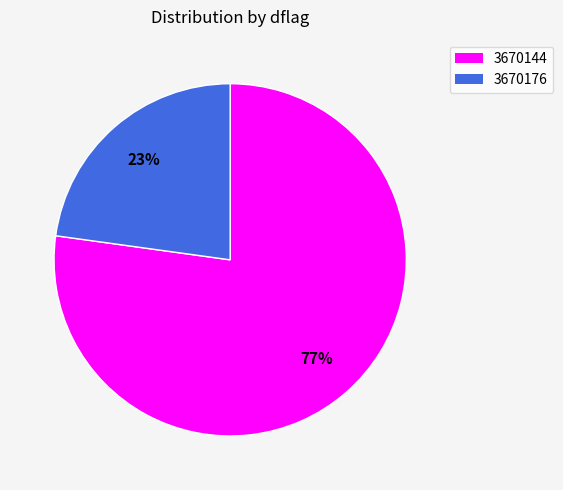

Rank the categories by value from lowest to highest.

3670176, 3670144